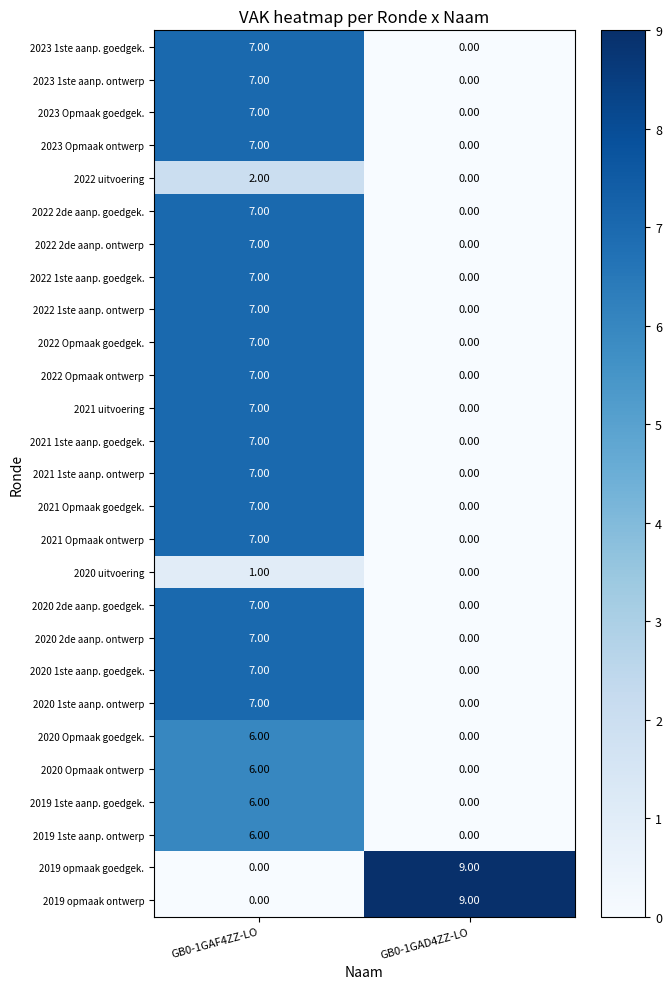

What is the sum of the 2020 2de aanp. goedgek. values at GB0-1GAF4ZZ-LO and GB0-1GAD4ZZ-LO?

7